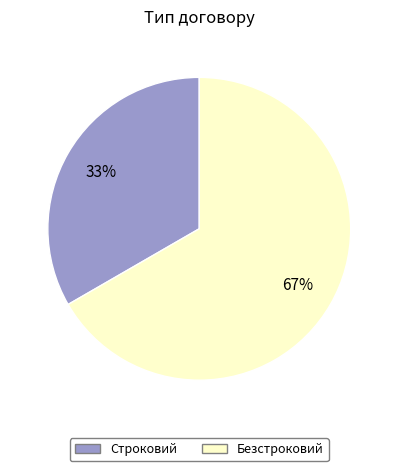

Does Безстроковий account for over 50% of the chart?

Yes